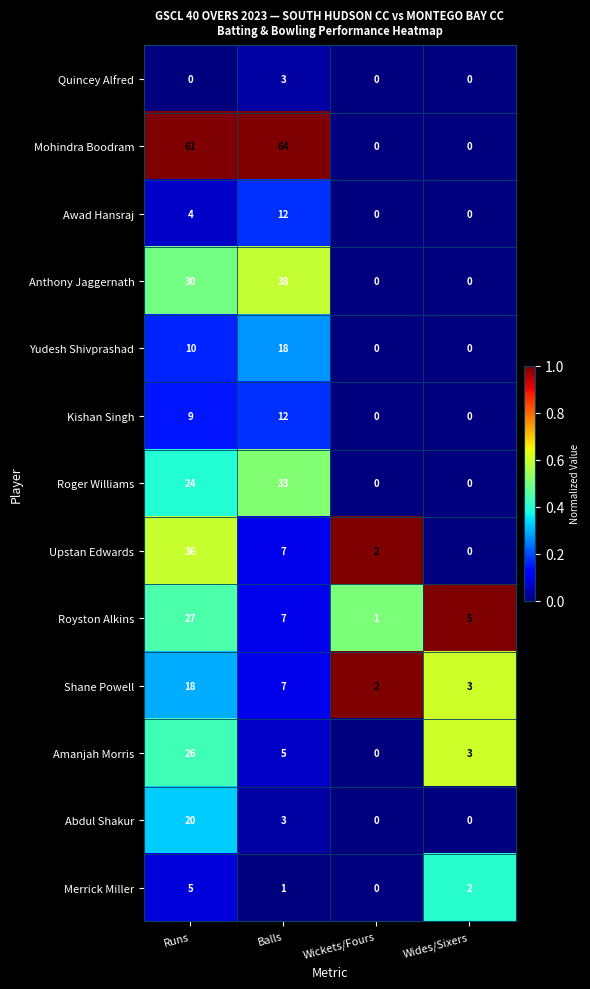

True or false: Shane Powell has a value of 4 at Wides/Sixers.

False